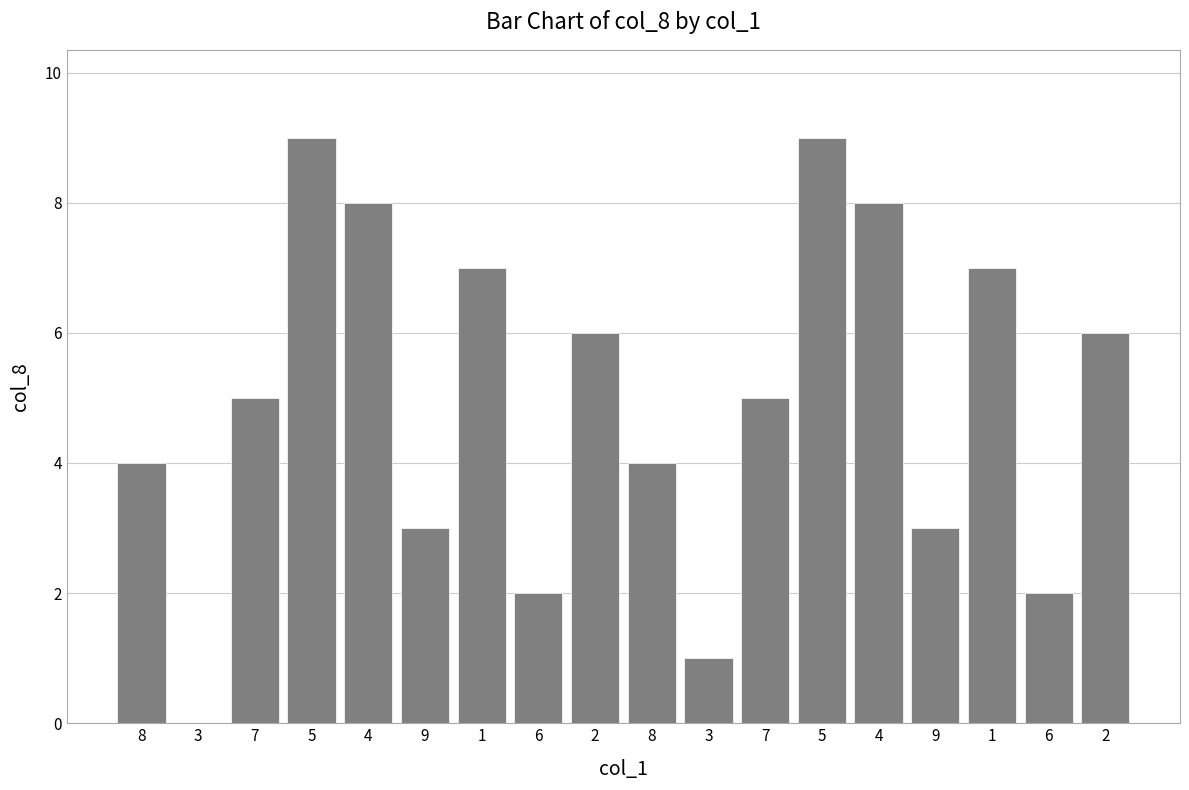

How many series are shown in this chart?

1